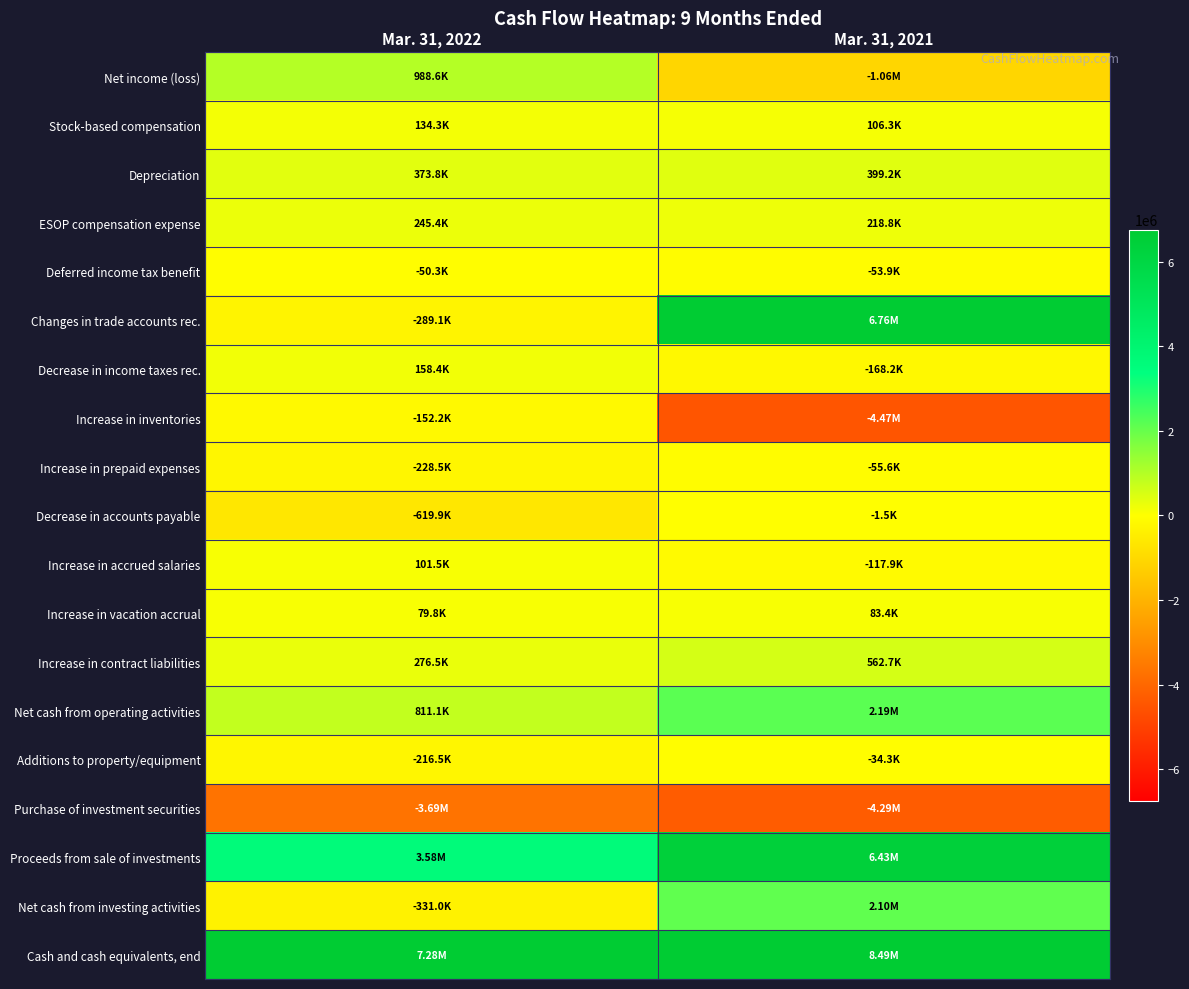

Which category has the lowest value across all series?

Mar. 31, 2021